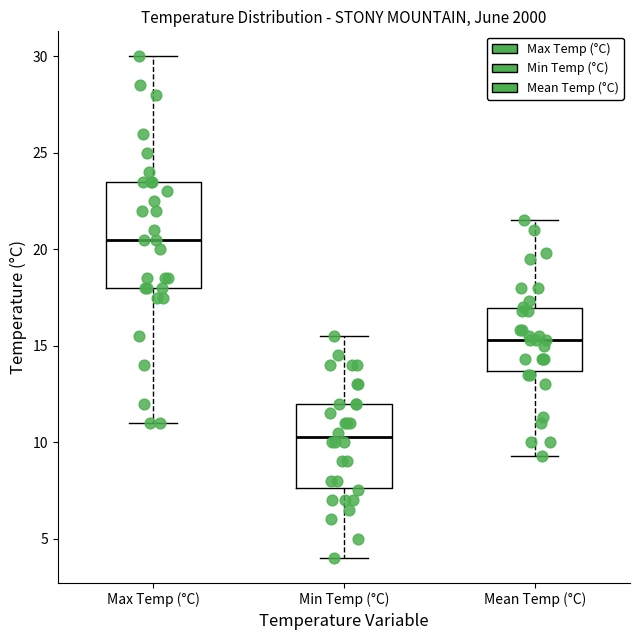

Reading left to right, read every box against the y-axis: the position of its median line, the range the box covers, and the ends of its whiskers. The values are not printed on the chart, so give them approximately, as read against the axis.

Max Temp (°C): median 20.5, box 18.0 to 23.5, whiskers 11.0 to 30.0
Min Temp (°C): median 10.5, box 7.5 to 12.0, whiskers 4.0 to 15.5
Mean Temp (°C): median 15.5, box 13.5 to 17.0, whiskers 9.5 to 21.5